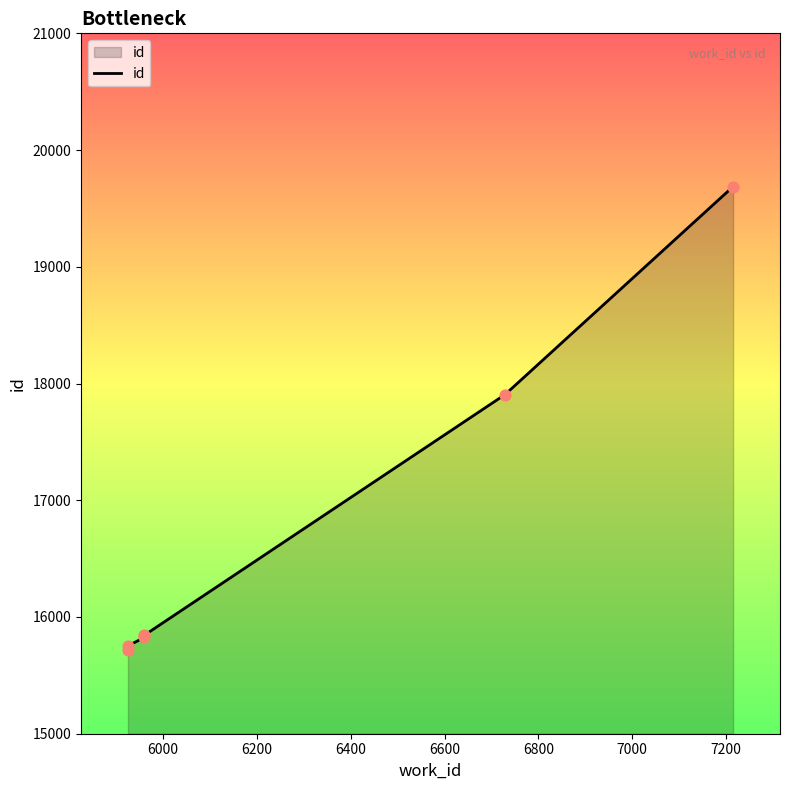

Approximately how many times larger is the value at 6600 compared to 6200?

1.1